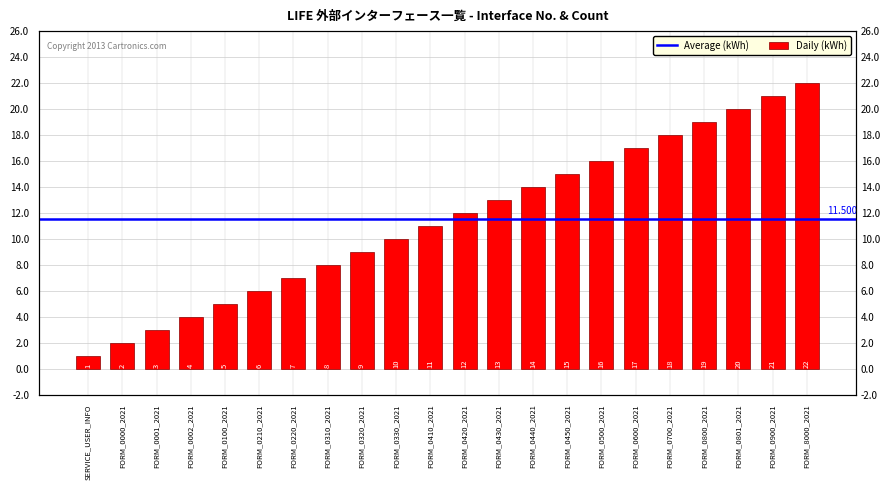

What is the greatest value displayed?

22